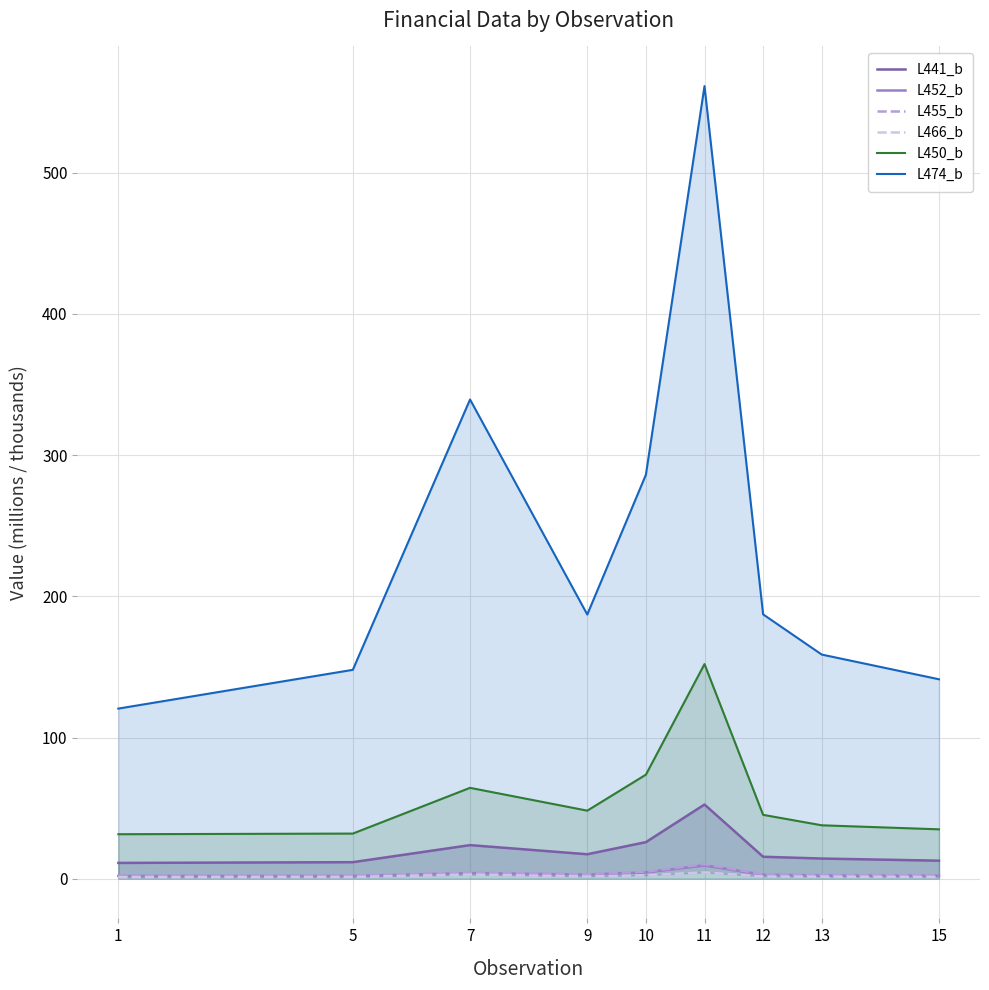

What is the smallest value displayed?

1.1